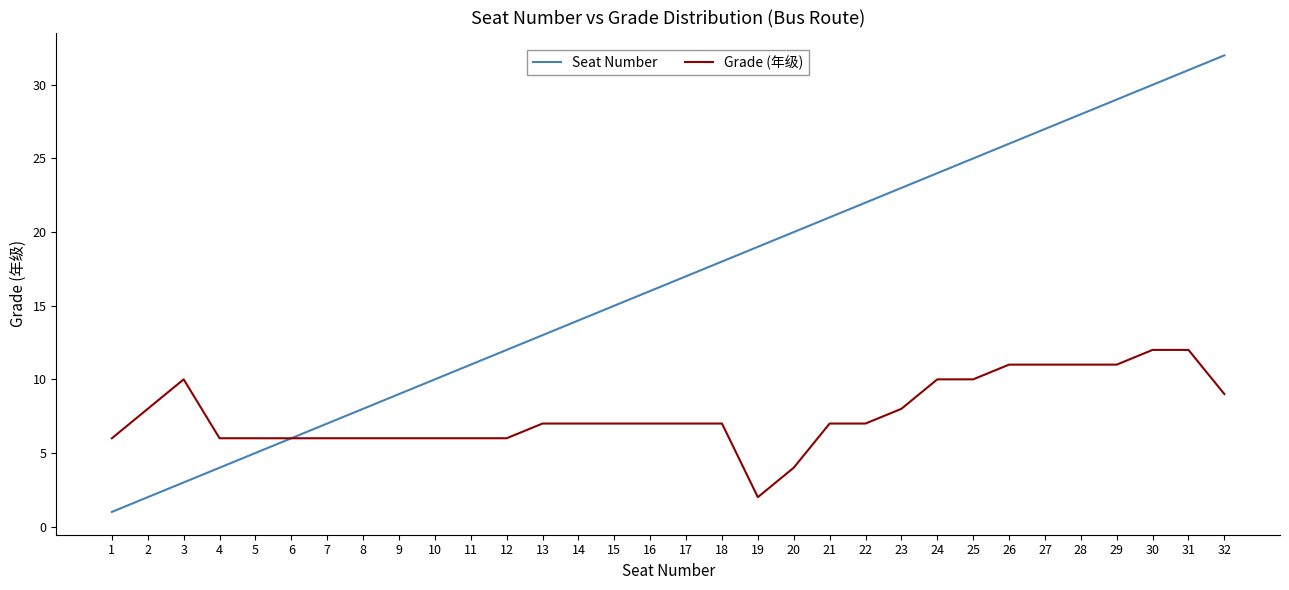

What is the difference between the Grade (年级) values at 25 and 27?

1